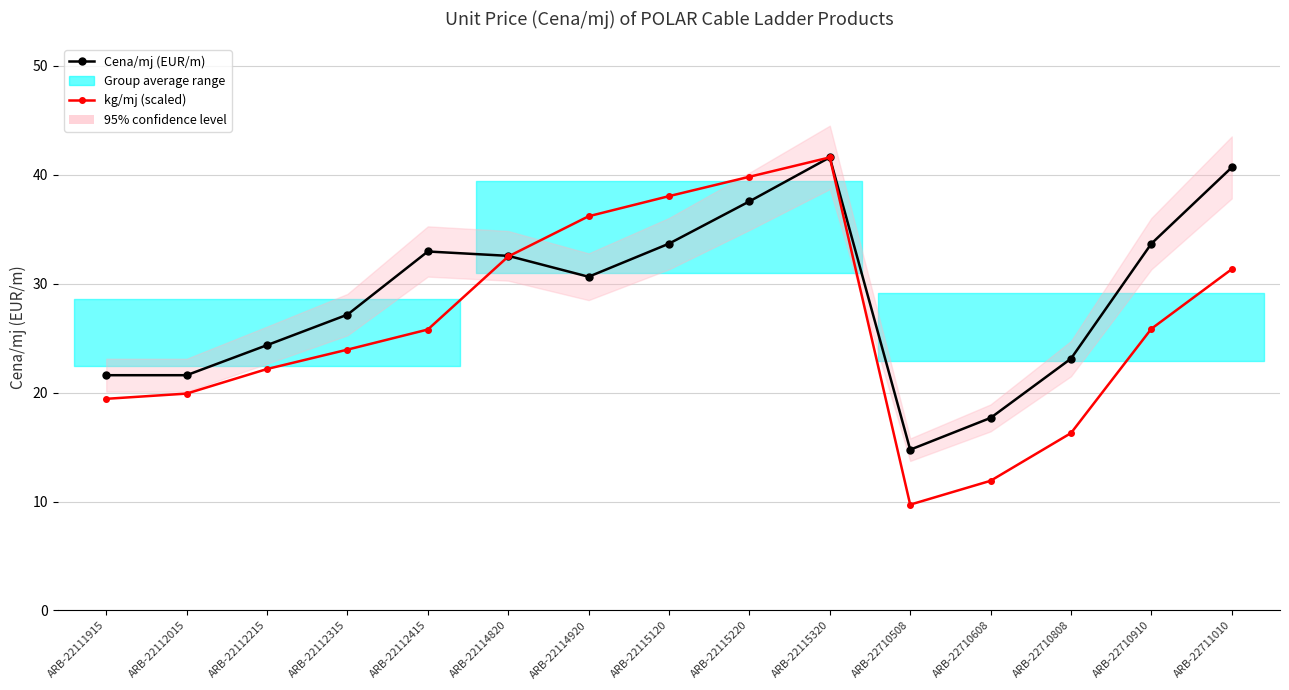

The value of kg/mj (scaled) at ARB-22114920 is 36.2. True or false?

True